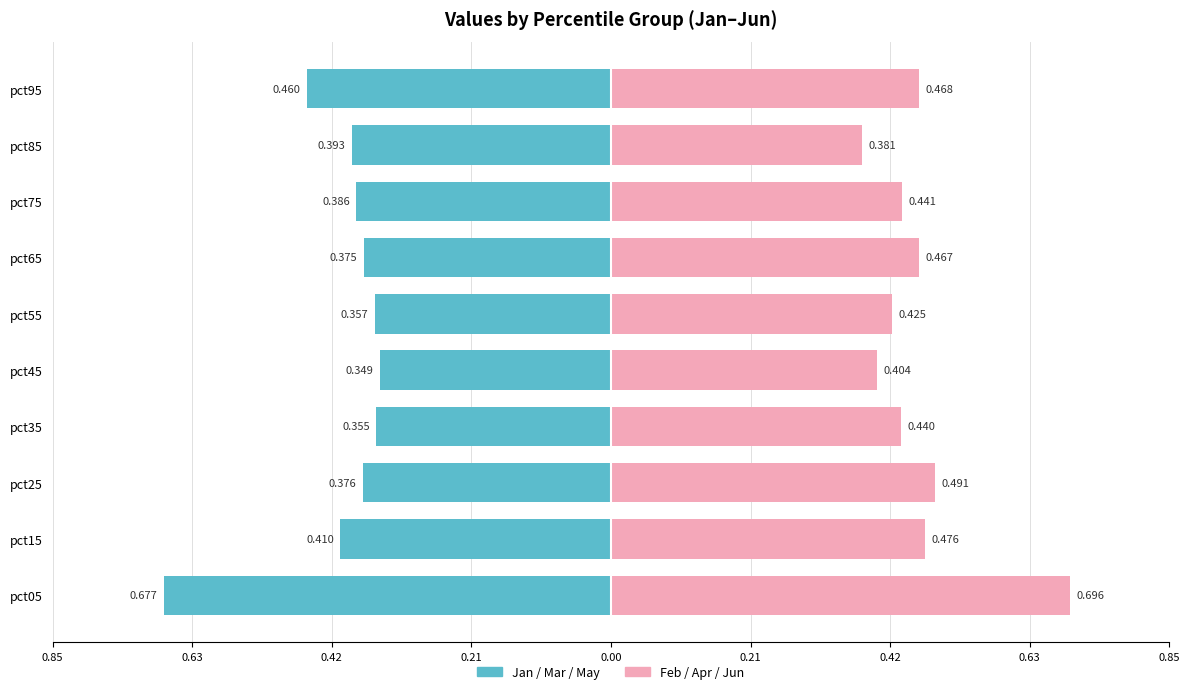

Rank the series at pct65 from lowest to highest value.

Jan/Mar/May, Feb/Apr/Jun